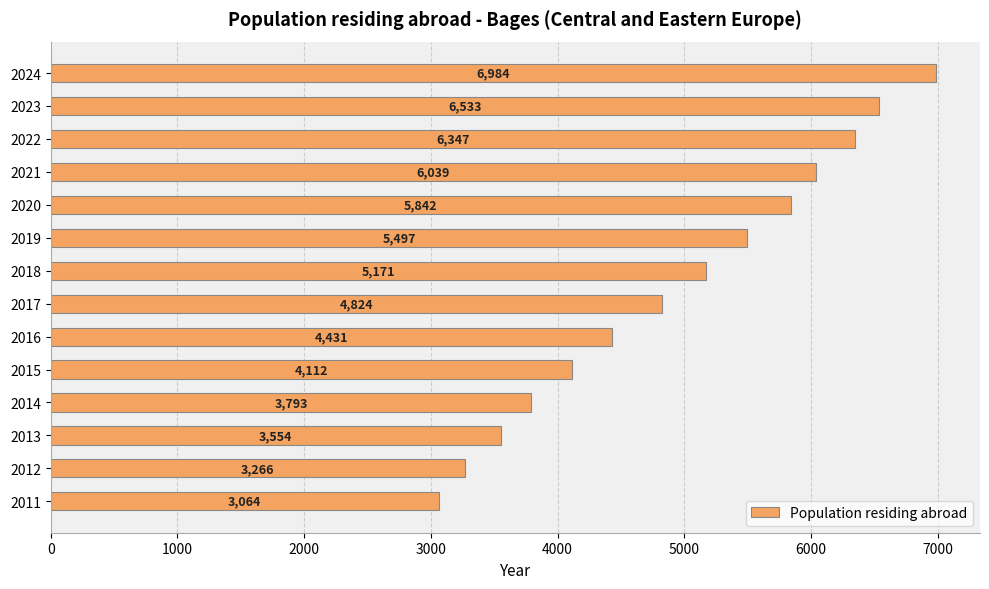

The chart shows a value of 2481 at 2013. True or false?

False